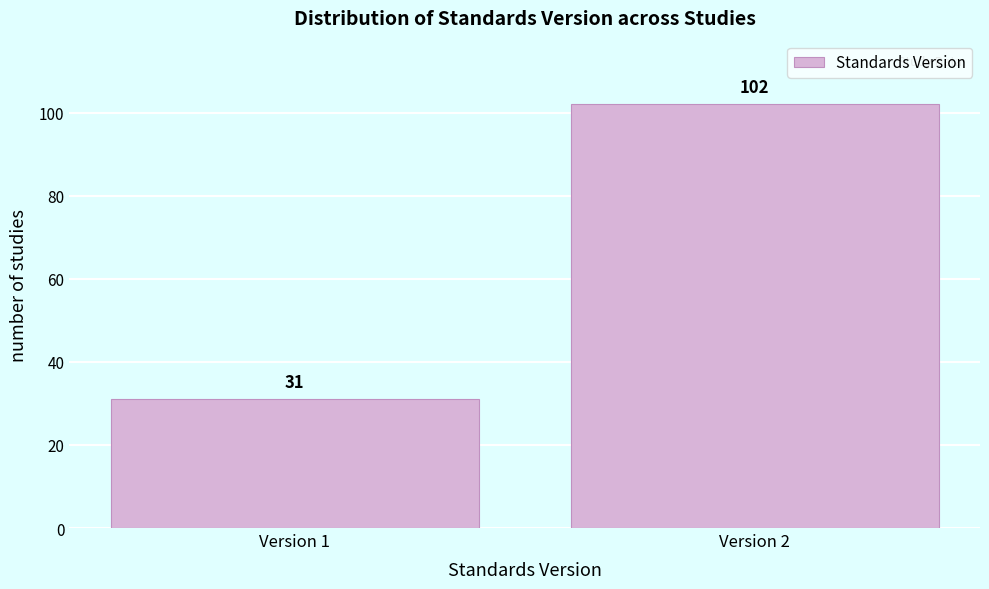

Reading left to right, extract all data points from this chart.

31	102